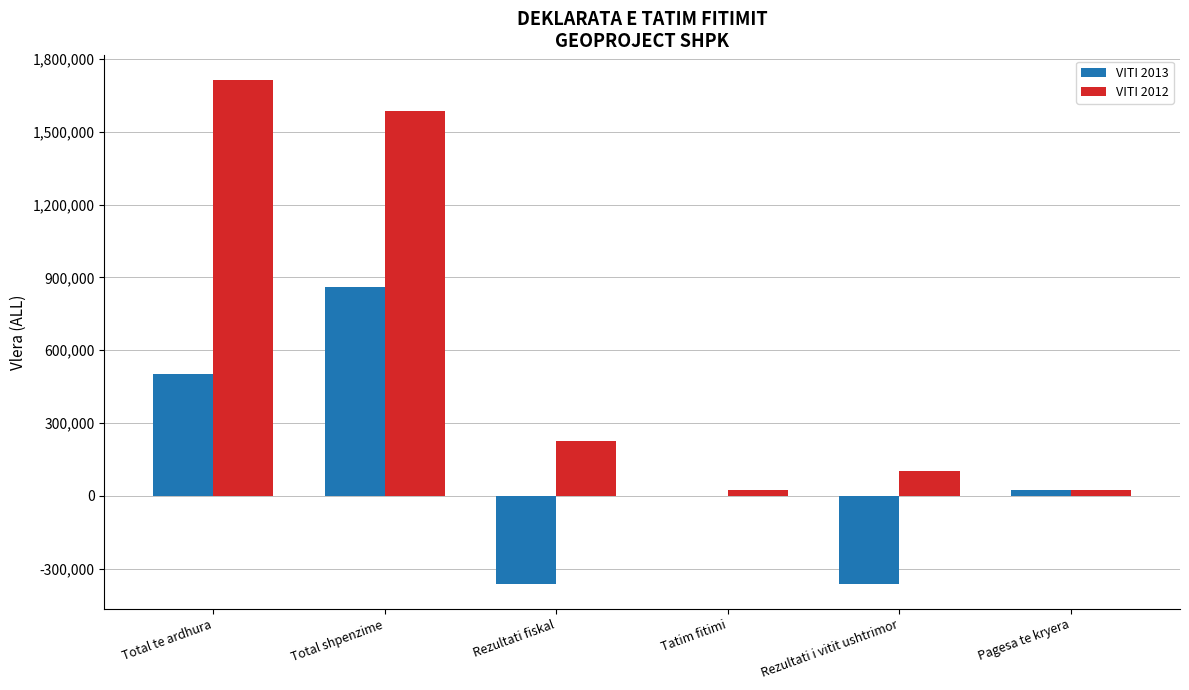

The value of VITI 2012 at Rezultati i vitit ushtrimor is 102201.0. True or false?

True